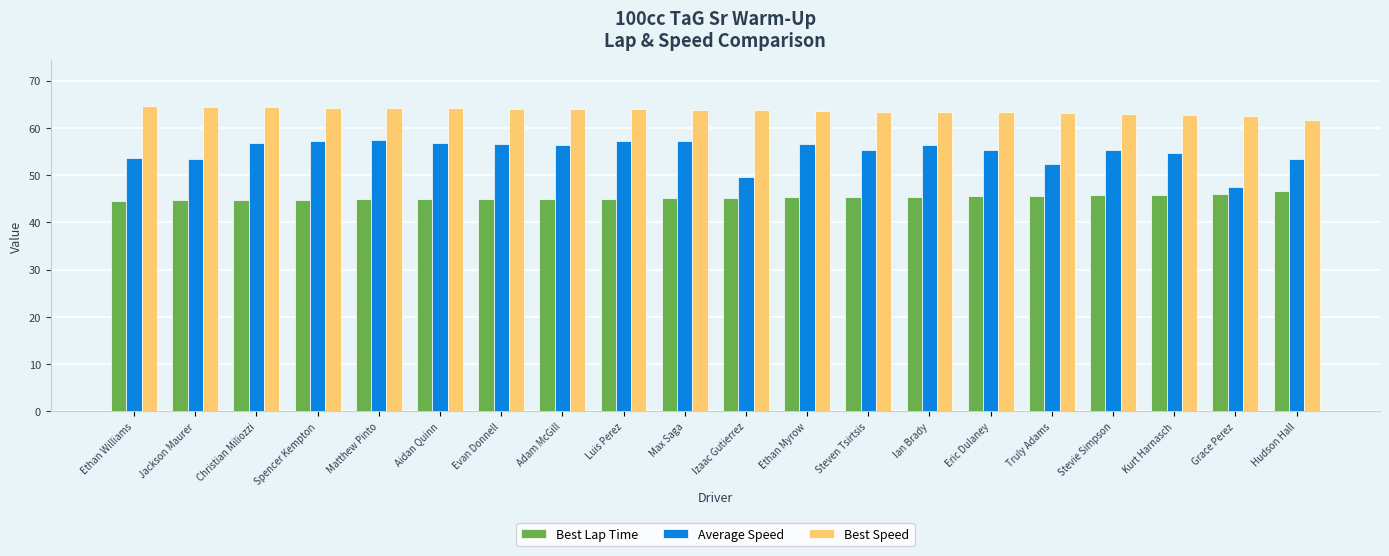

List the series in order of their peak value, highest first.

Best Speed, Average Speed, Best Lap Time